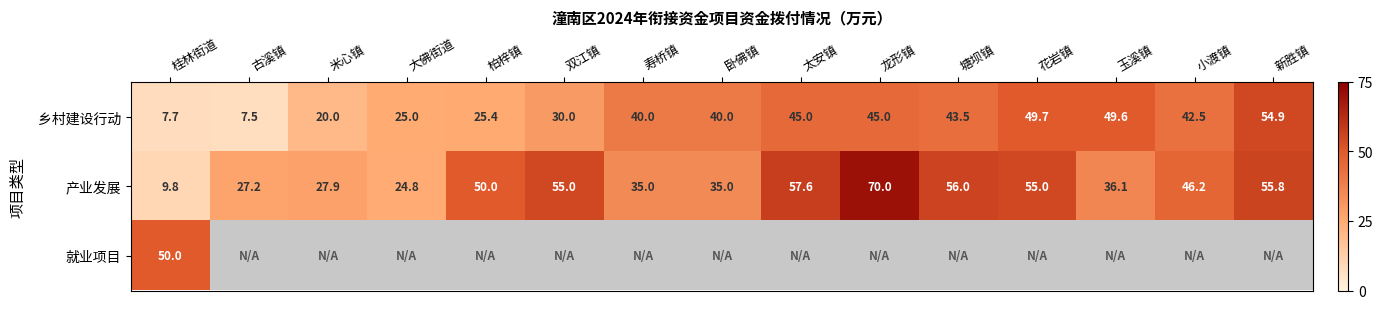

The value of 乡村建设行动 at 寿桥镇 is 40.0. True or false?

True